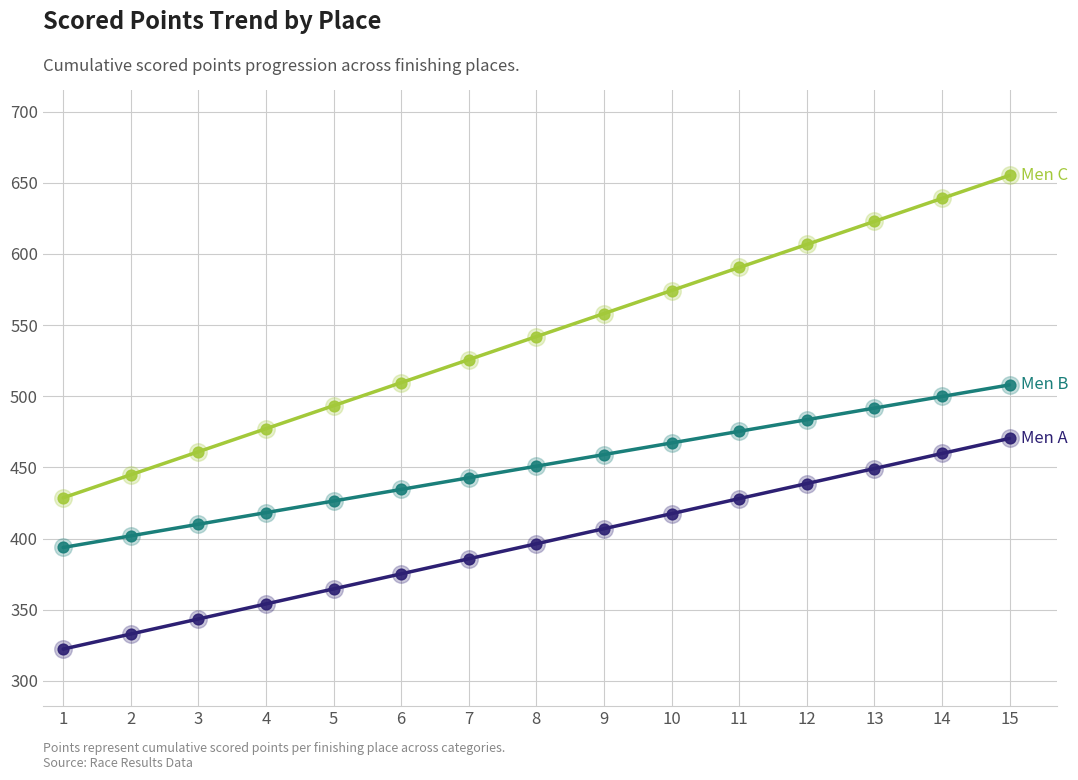

What is the spread (max minus min) of values at 2?

111.9